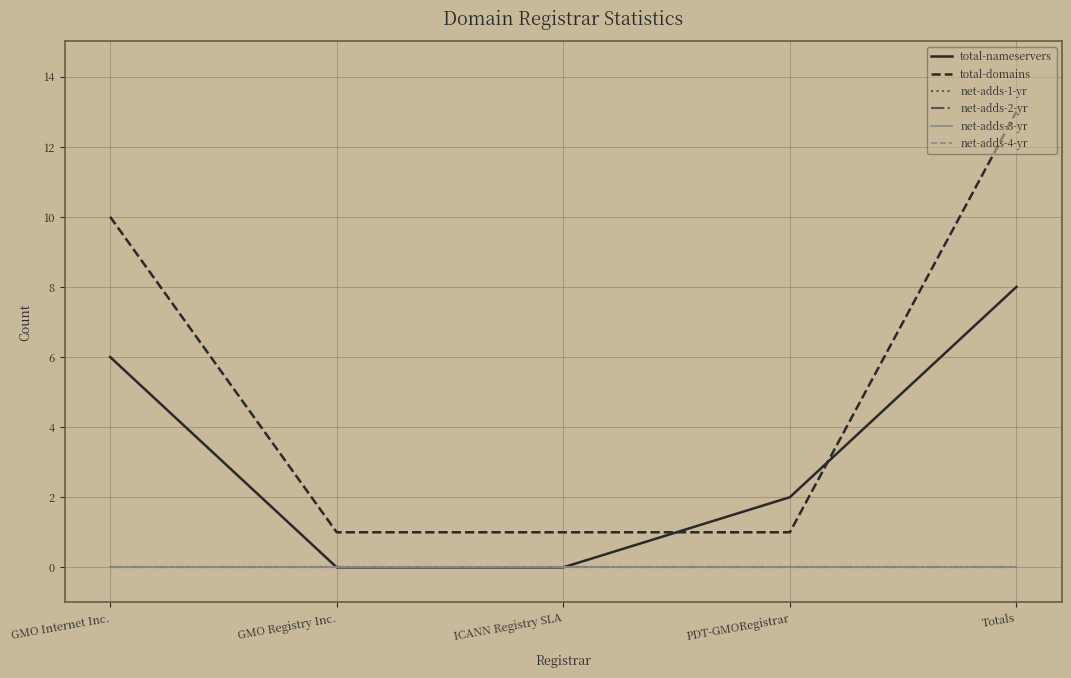

What is the spread (max minus min) of values at PDT-GMORegistrar?

2